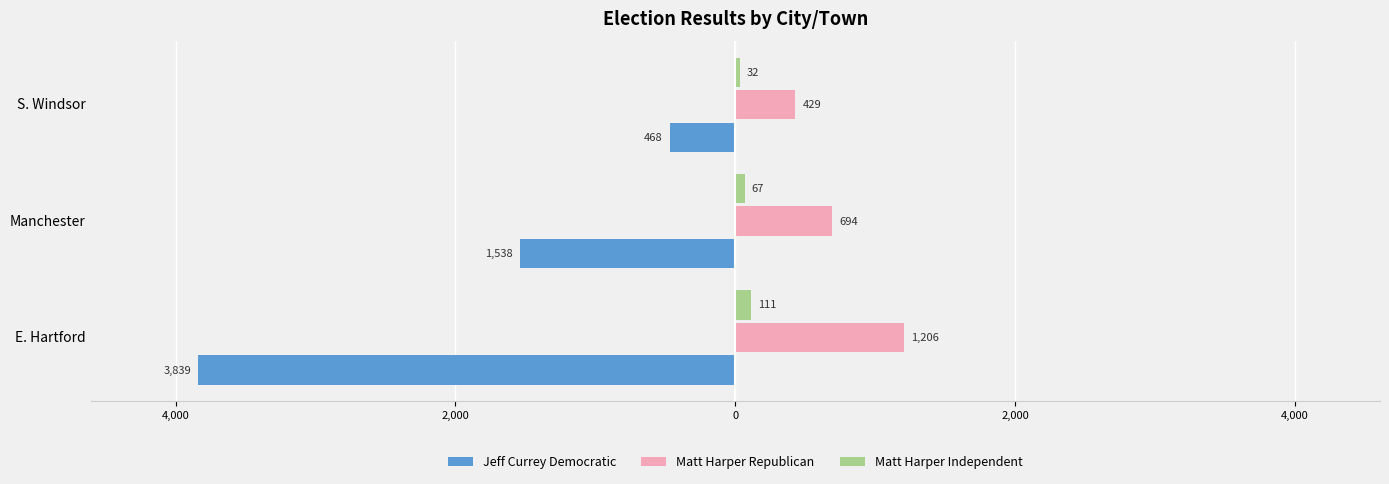

What are all the series names shown in the legend?

Jeff Currey Democratic, Matt Harper Republican, Matt Harper Independent